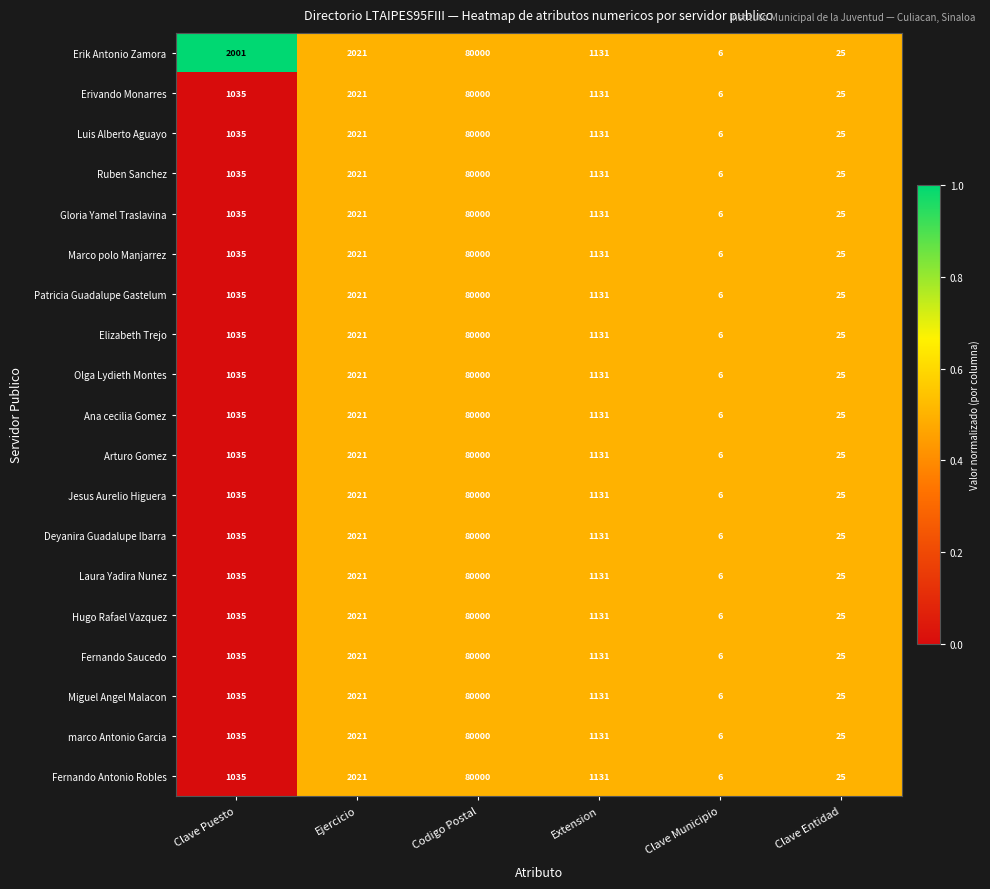

Is it true that Luis Alberto Aguayo equals 1802 at Clave Puesto?

False